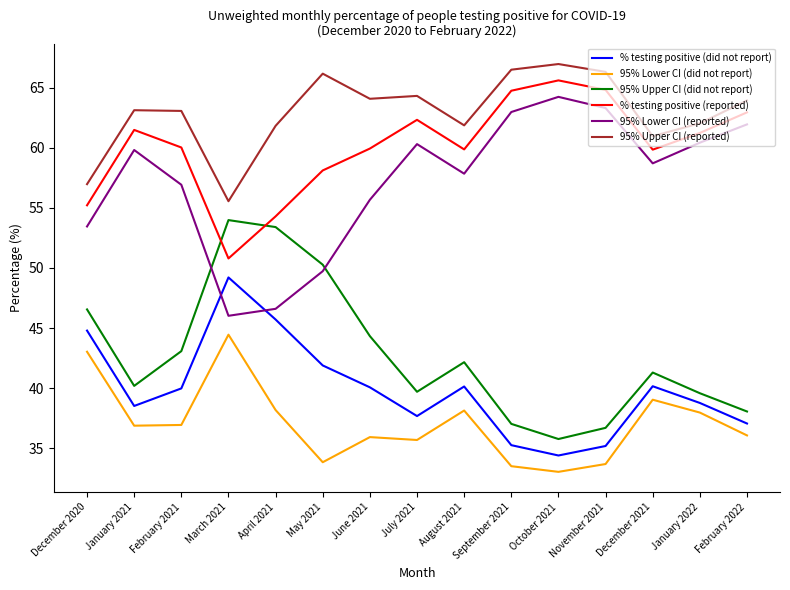

What are all the series names shown in the legend?

% testing positive (did not report), 95% Lower CI (did not report), 95% Upper CI (did not report), % testing positive (reported), 95% Lower CI (reported), 95% Upper CI (reported)